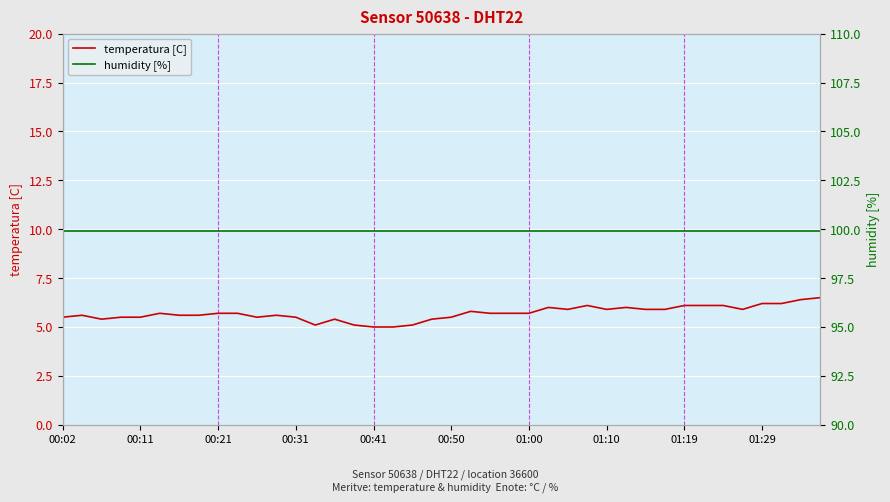

What is the highest value of the temperatura [C] series?

6.5